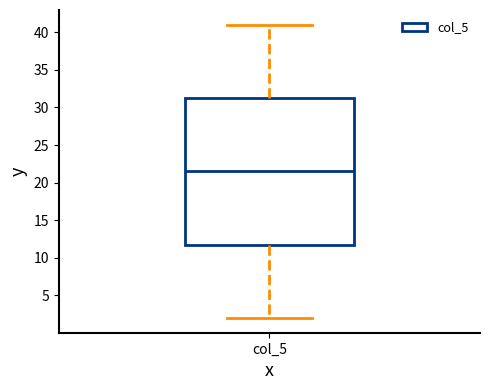

Where does the upper whisker of the box for col_5 end on the y-axis? The values are not printed on the chart, so give them approximately, as read against the axis.

41.0